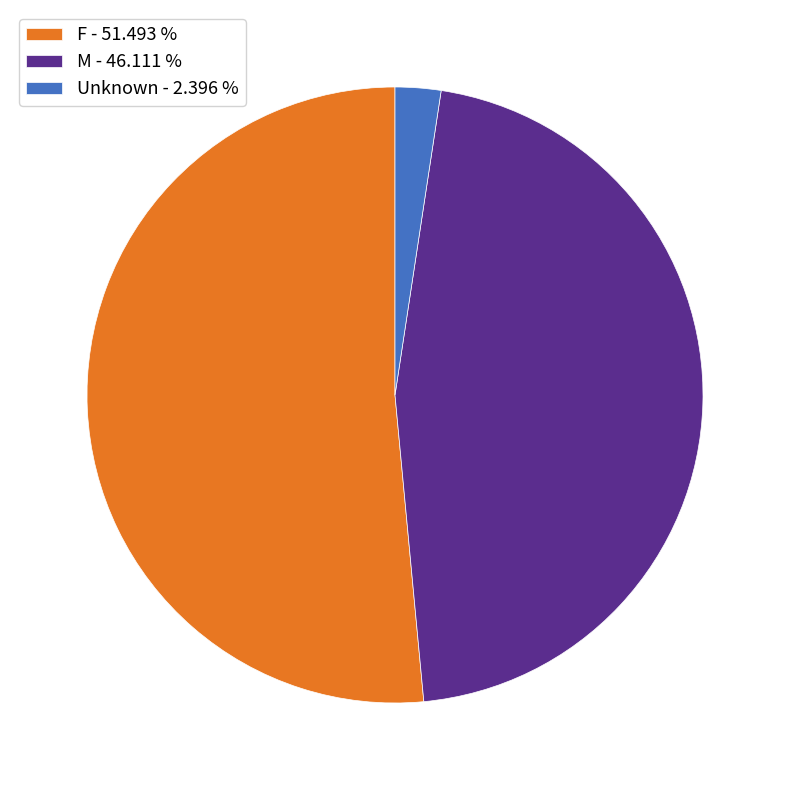

Which has a higher value, F - 51.493 % or M - 46.111 %?

F - 51.493 %